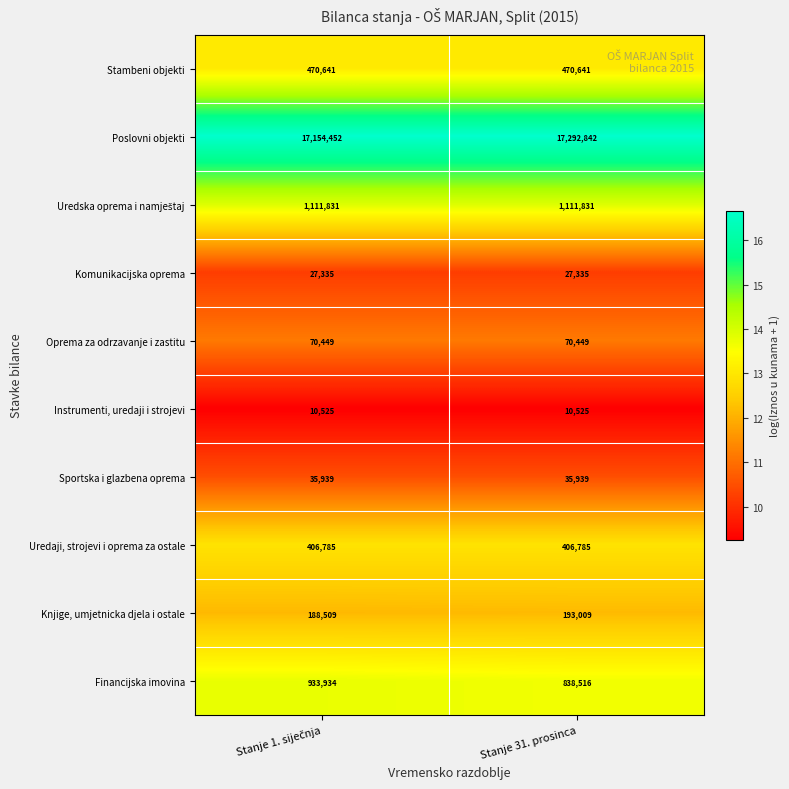

What is the sum of all Knjige, umjetnicka djela i ostale values?

381518